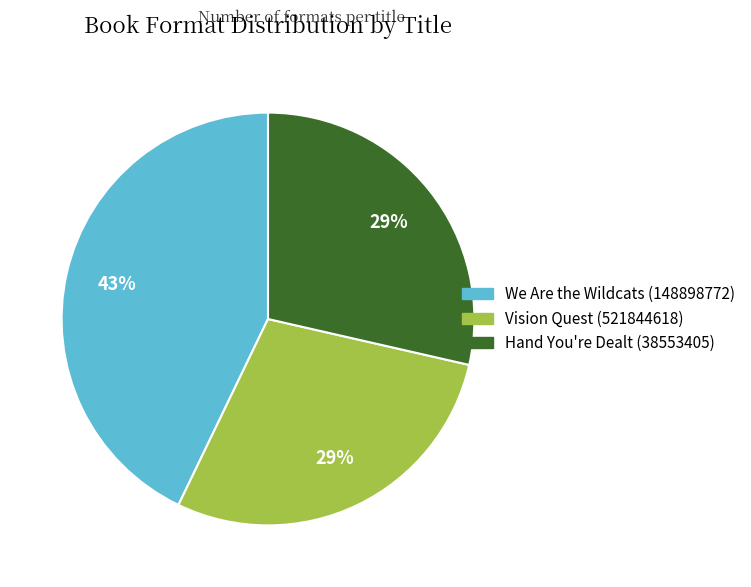

Is there a majority slice in this chart?

No